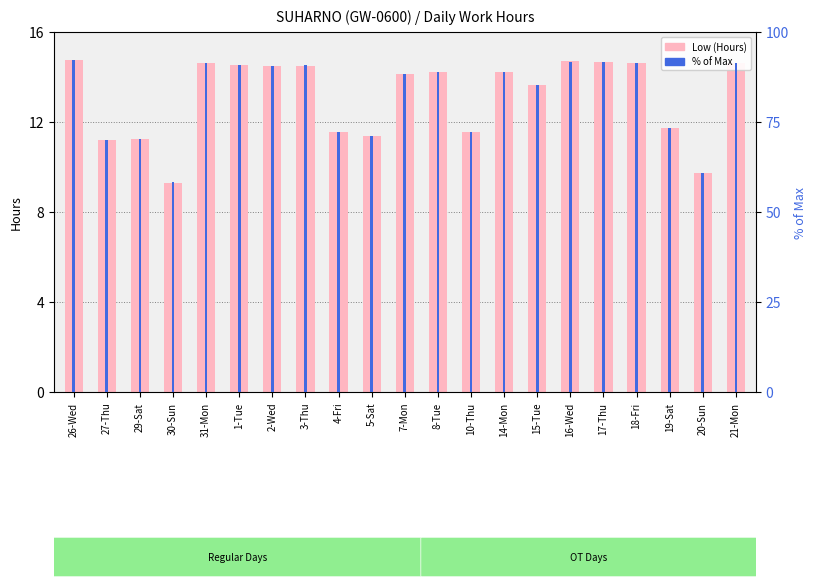

Which category has the lowest value in the Low (Hours) series?

30-Sun